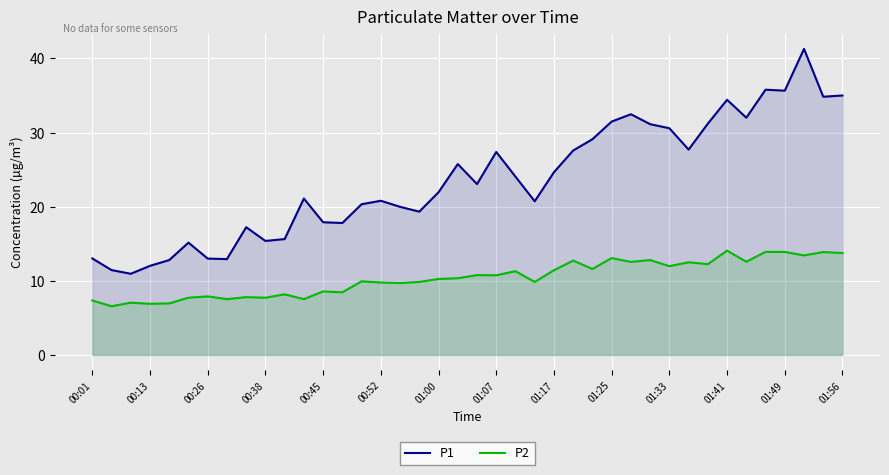

Rank the series at 37 from lowest to highest value.

P2, P1